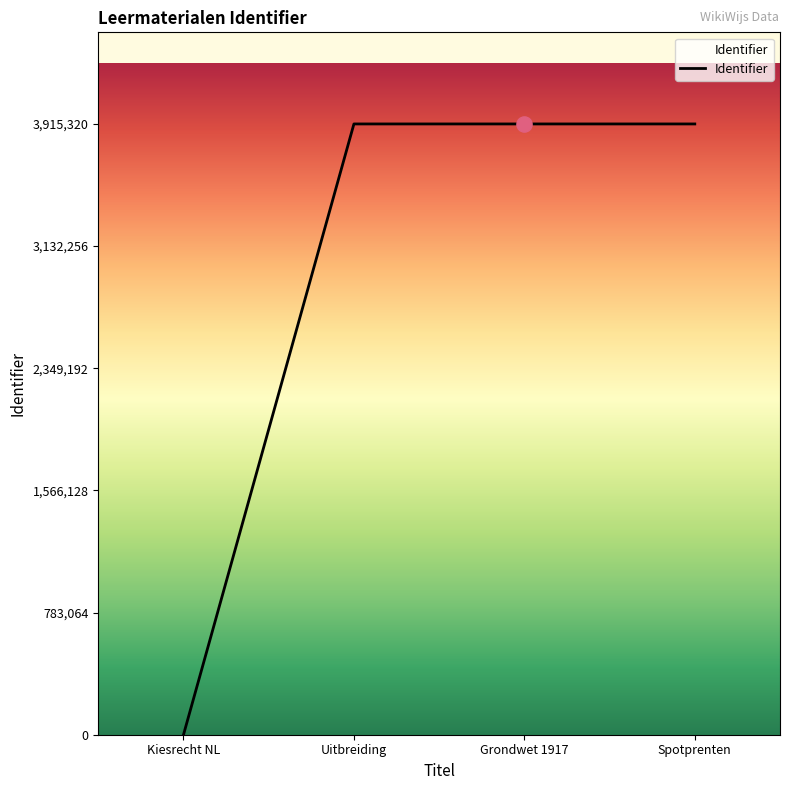

What is the change in value from Kiesrecht NL to Uitbreiding?

+3915319